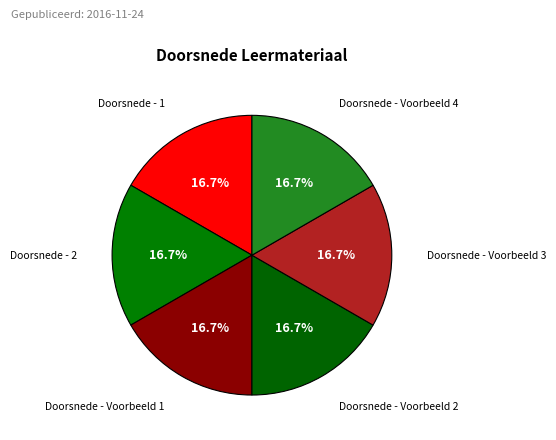

Is there any slice that represents more than half of the pie?

No